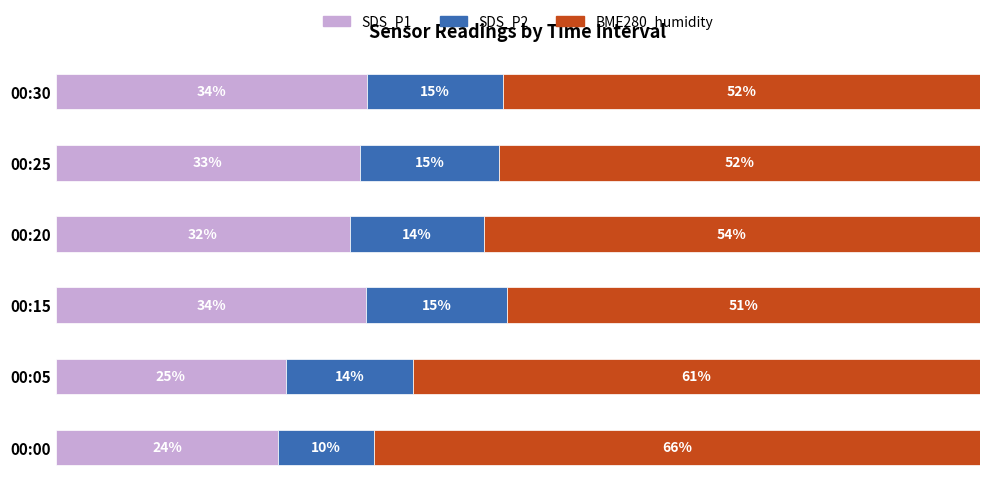

At which label does SDS_P1 reach its minimum?

00:00